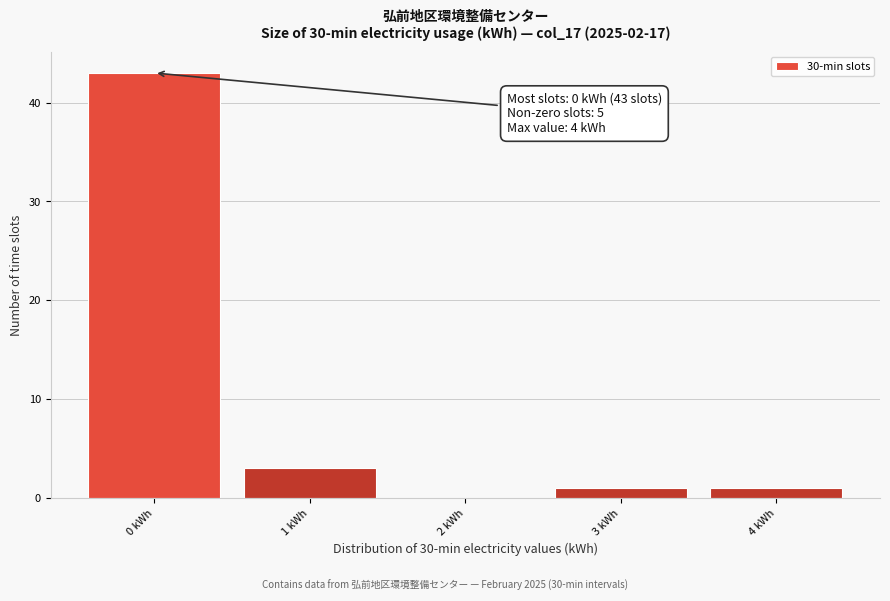

Reading left to right, what are all the values shown in this chart?

0 kWh=43	1 kWh=3	2 kWh=0	3 kWh=1	4 kWh=1